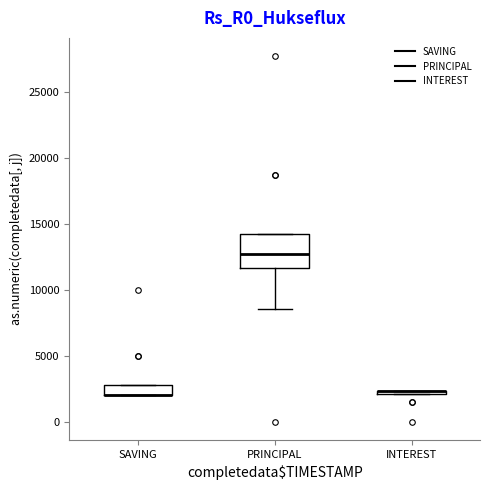

Which box is the tallest, from its lower edge to its upper edge?

PRINCIPAL